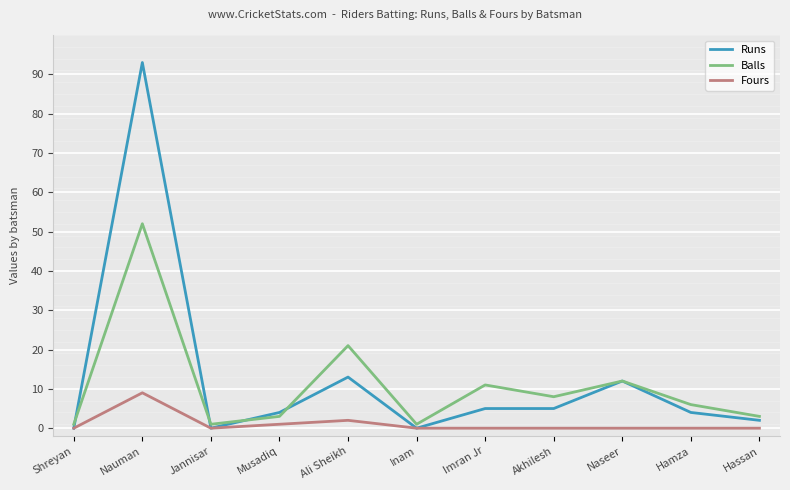

At how many categories does at least one series exceed 35?

1